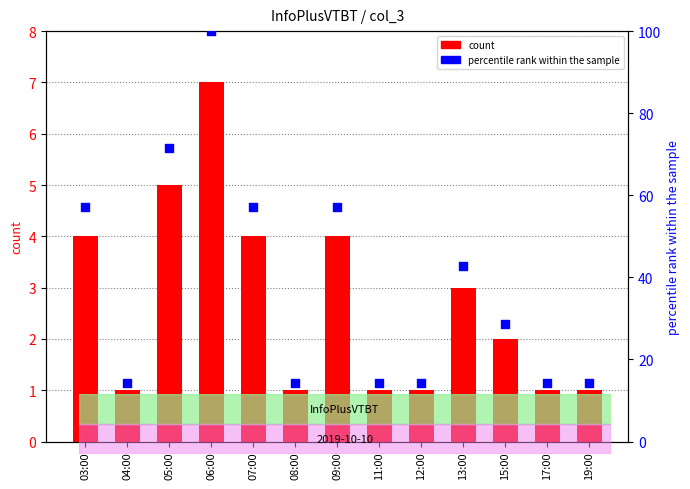

What are all the series names shown in the legend?

count, percentile rank within the sample